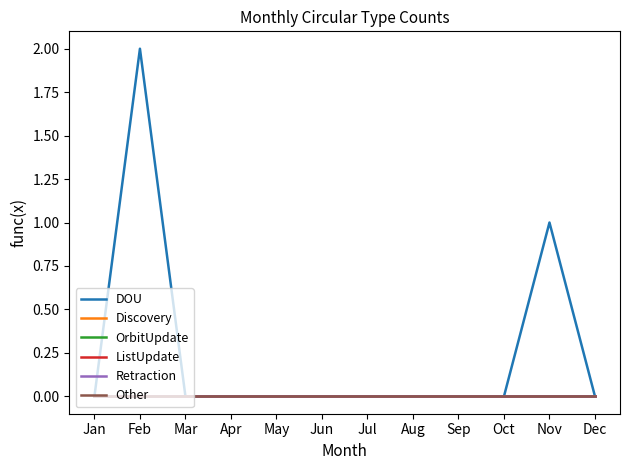

At which category is the sum across all series the highest?

Feb